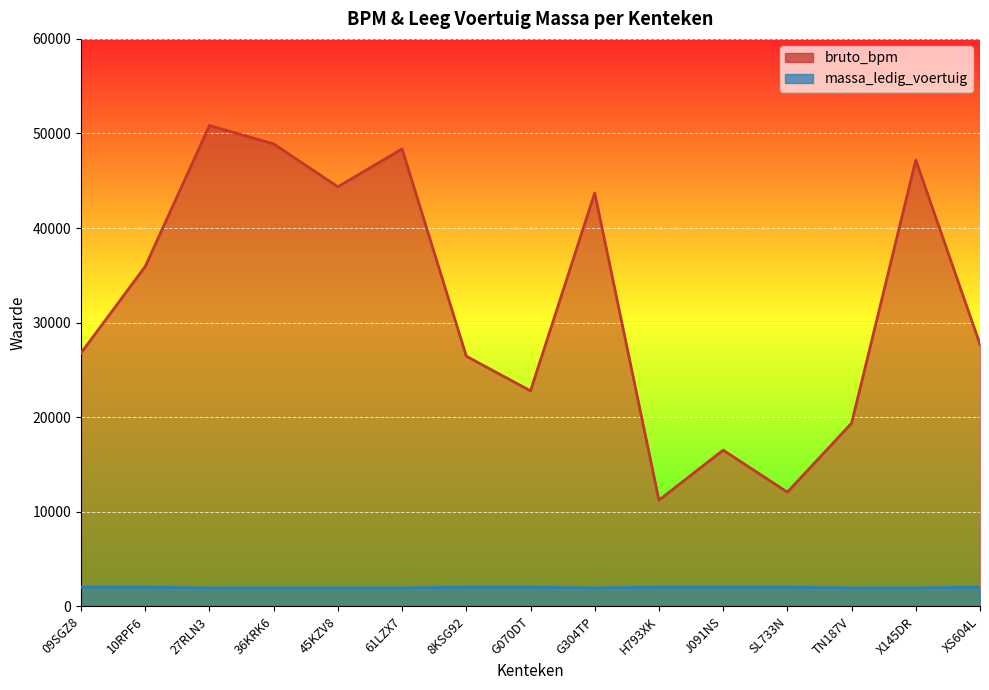

How many interior local valleys does the massa_ledig_voertuig series have?

1